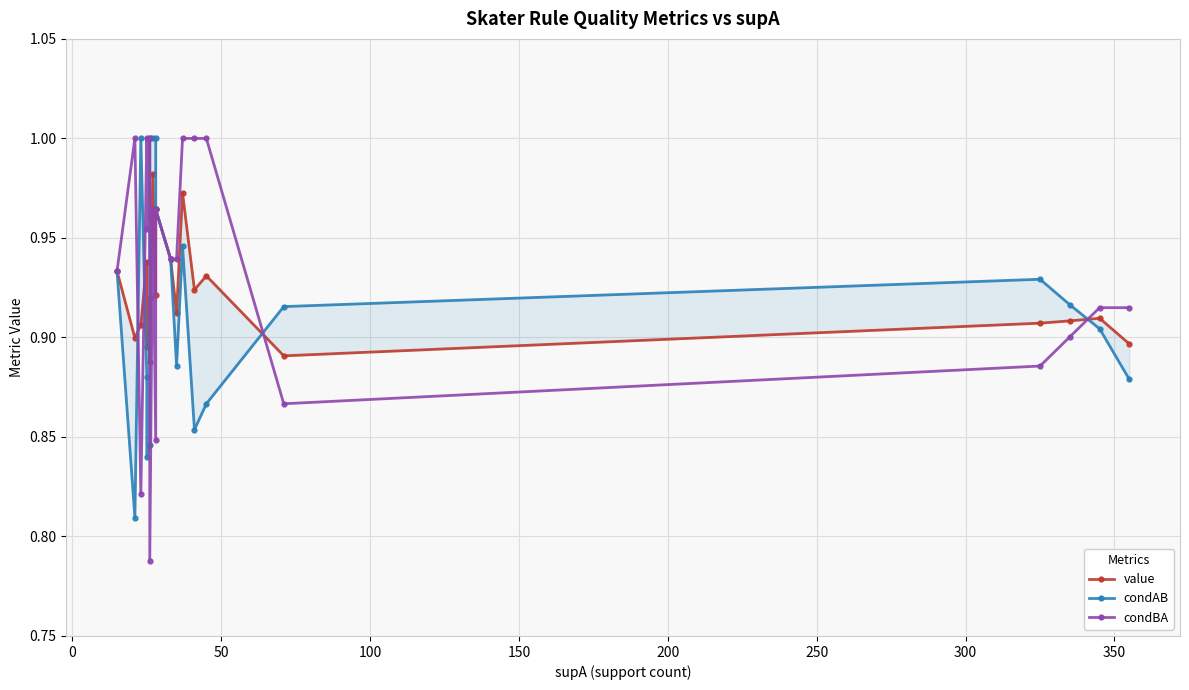

How many interior local valleys does the condBA series have?

5